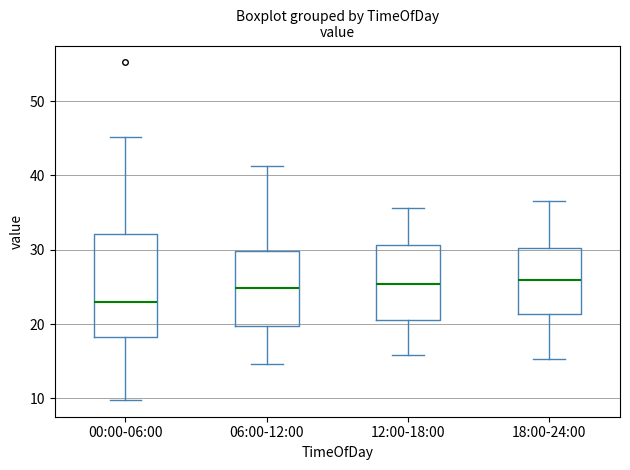

Which box's median line is the lowest?

00:00-06:00